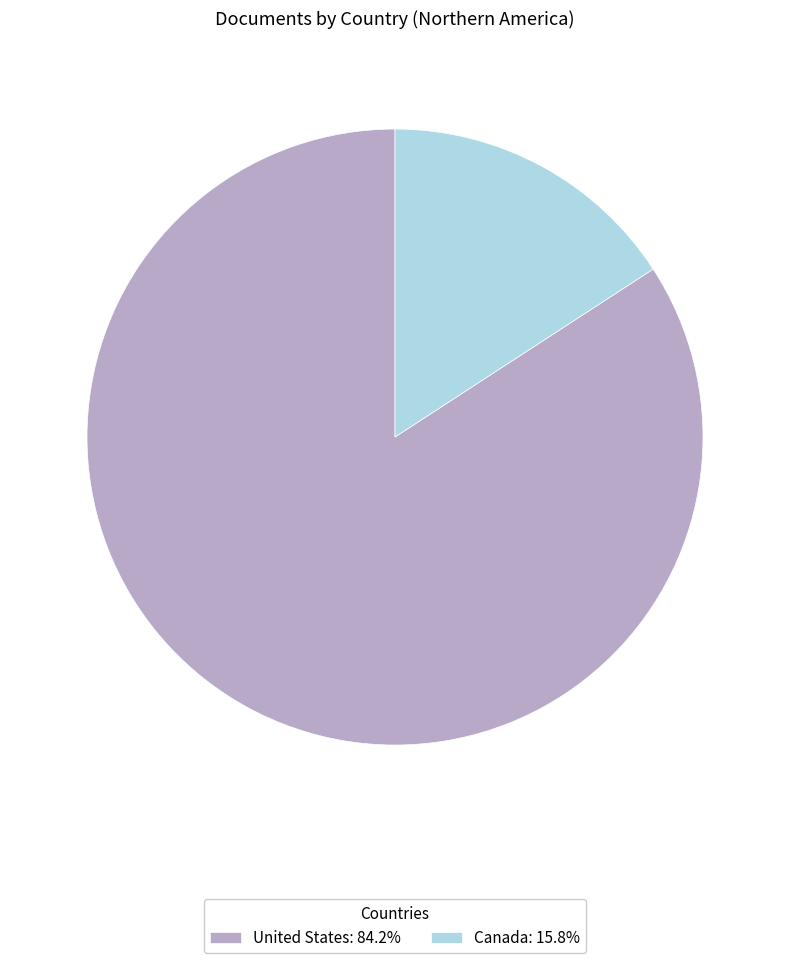

Does Canada: 15.8% account for over 50% of the chart?

No